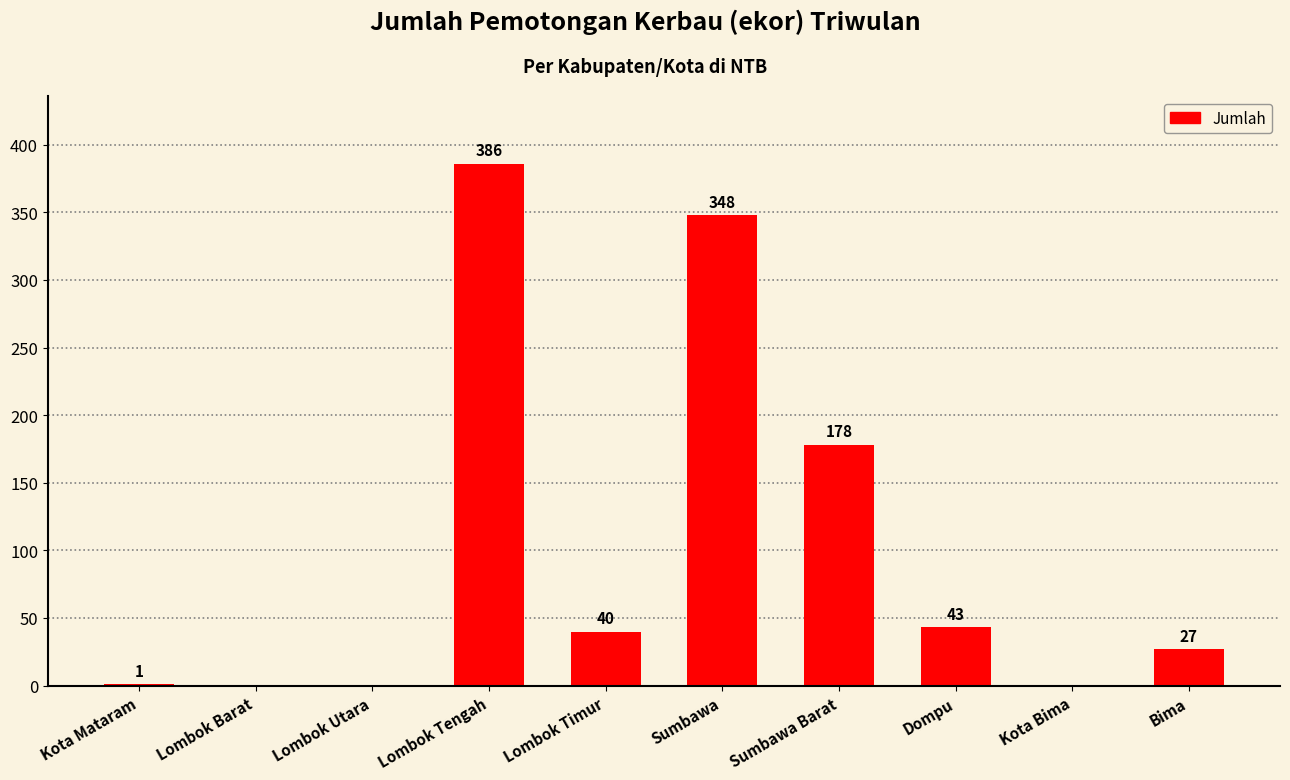

What is the maximum value shown in the chart?

386